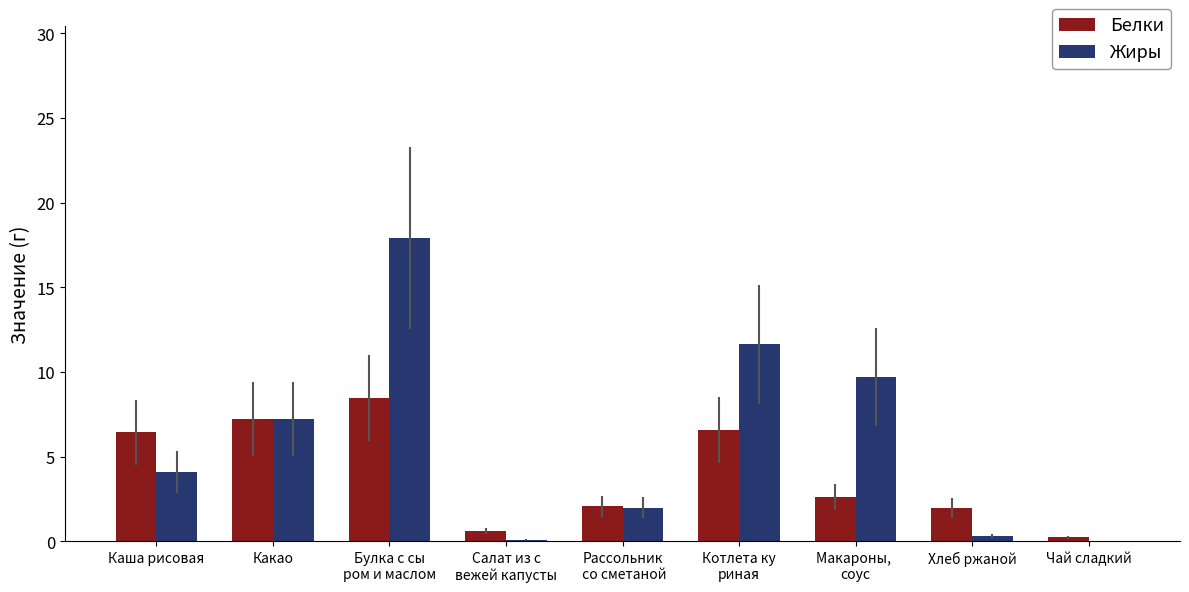

Are the bars grouped side by side (vs. stacked)?

Yes